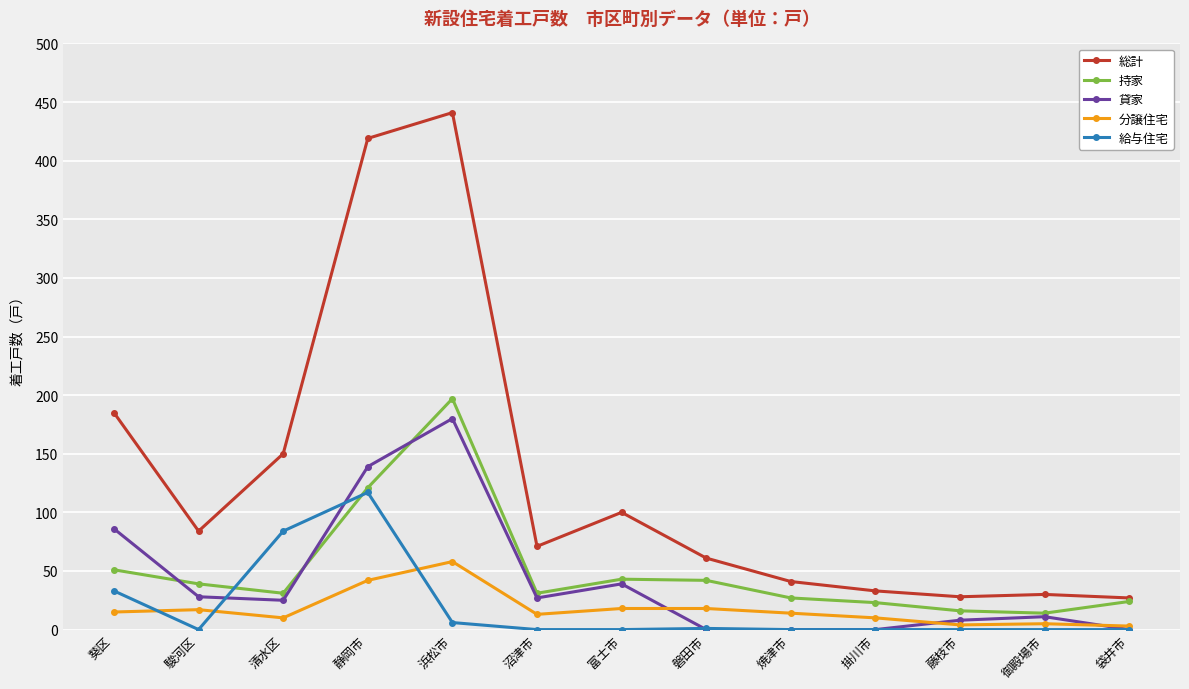

True or false: 持家 has a value of 27 at 焼津市.

True